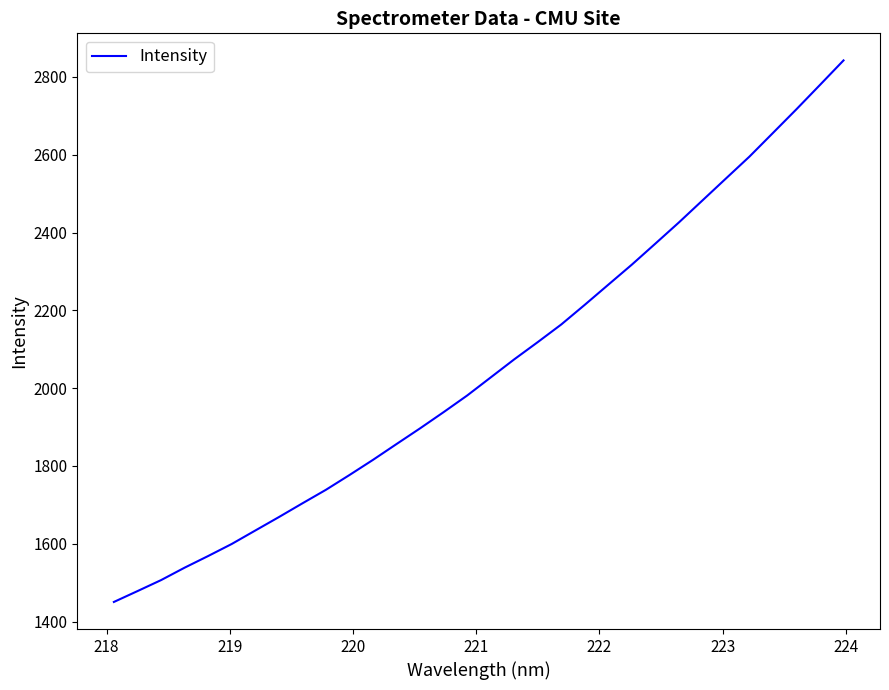

What is the sum of all values?

65741.6